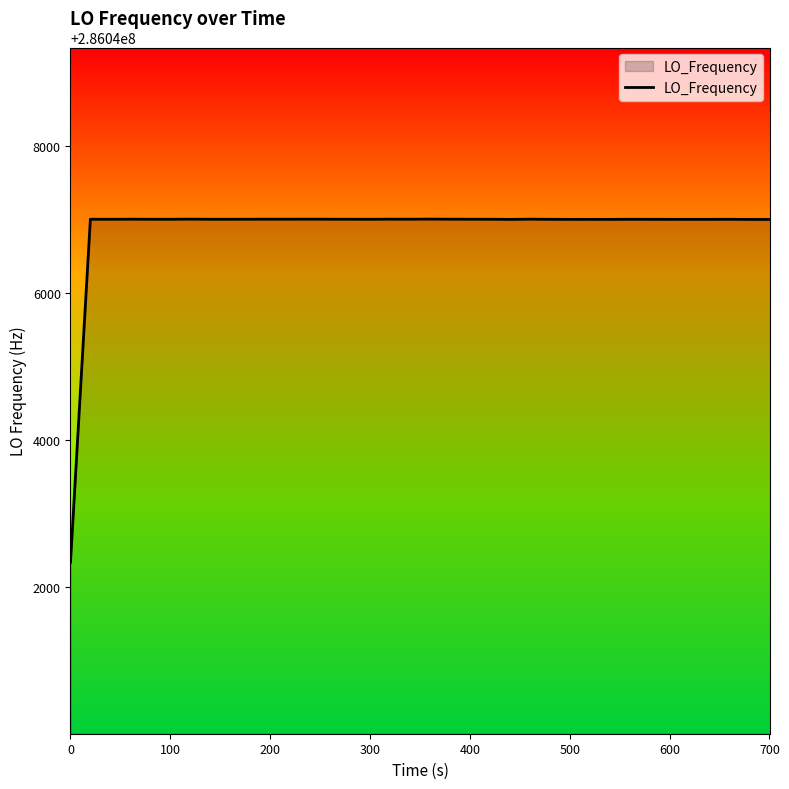

What is the difference between the maximum and minimum values?

4663.0